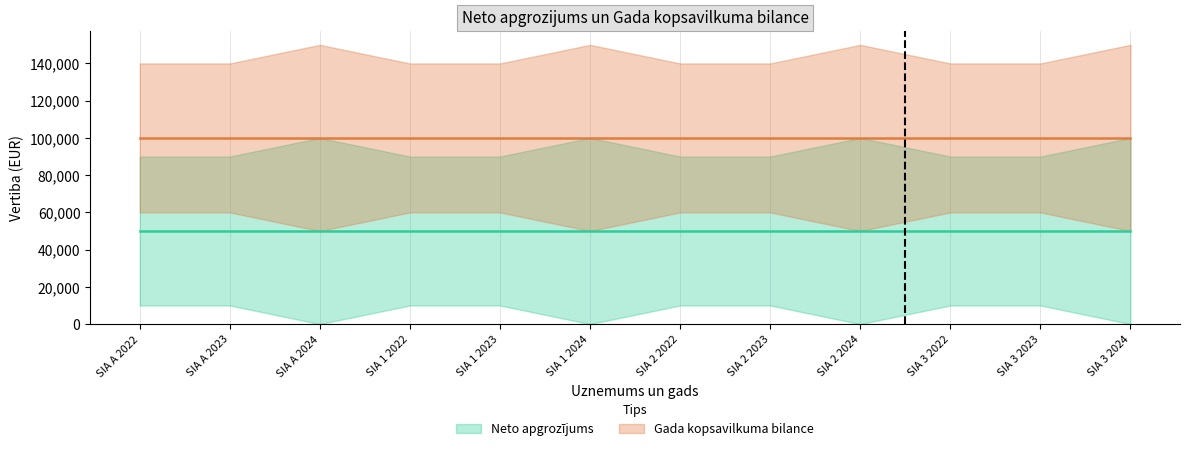

What is the difference between the highest and lowest values at SIA 3 2024?

50000